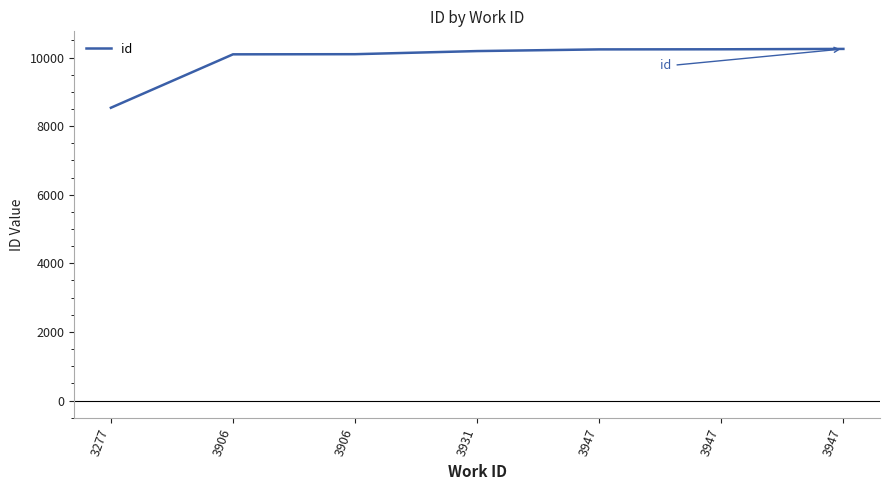

Count the number of data series in this chart.

1